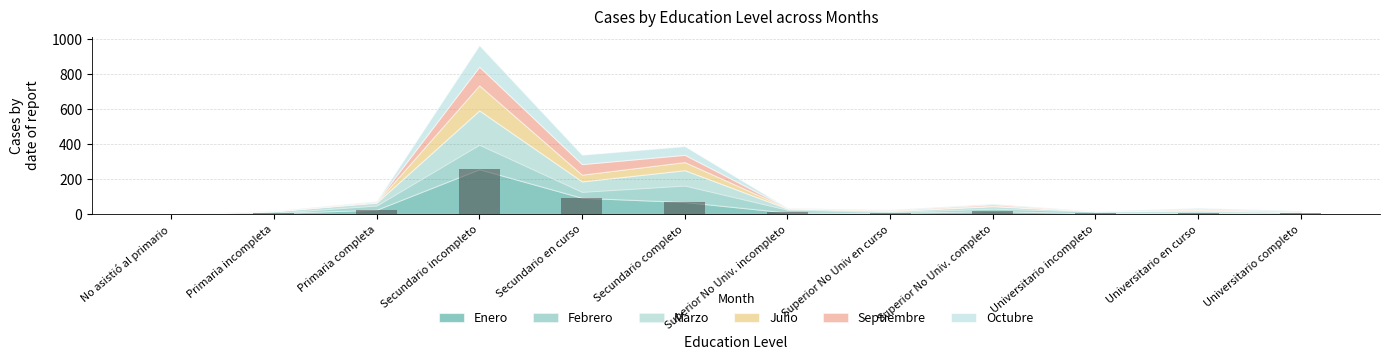

At which label is the value closest to 129?

Secundario en curso